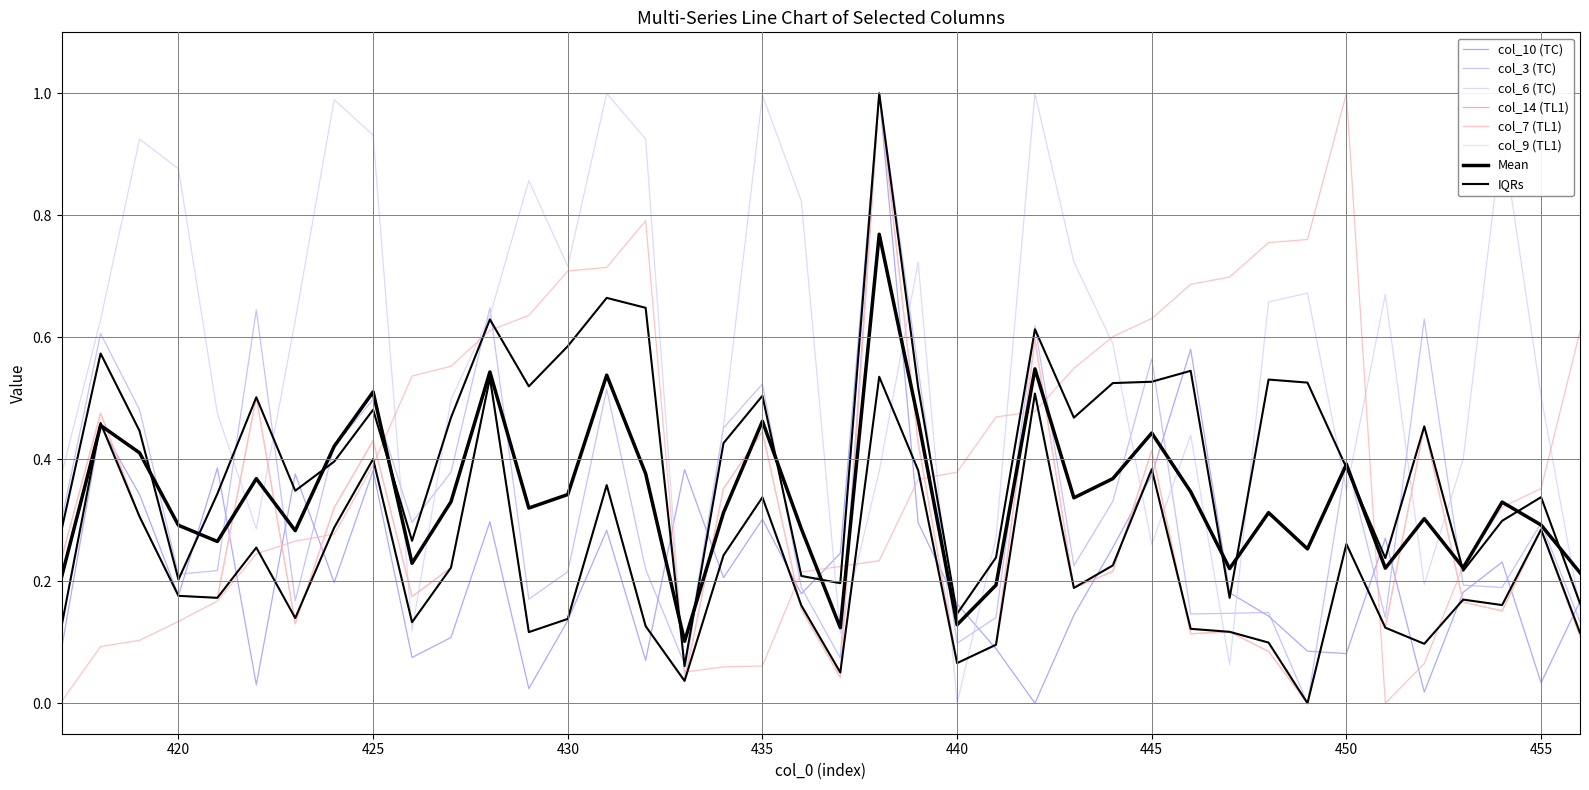

At how many categories does at least one series exceed 0?

40